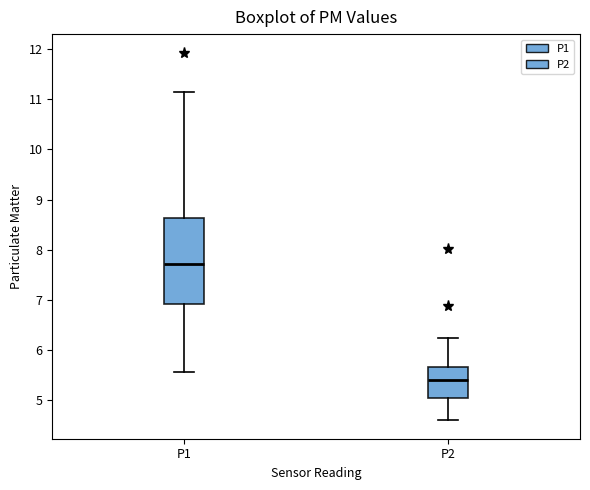

Which box has the highest median line?

P1